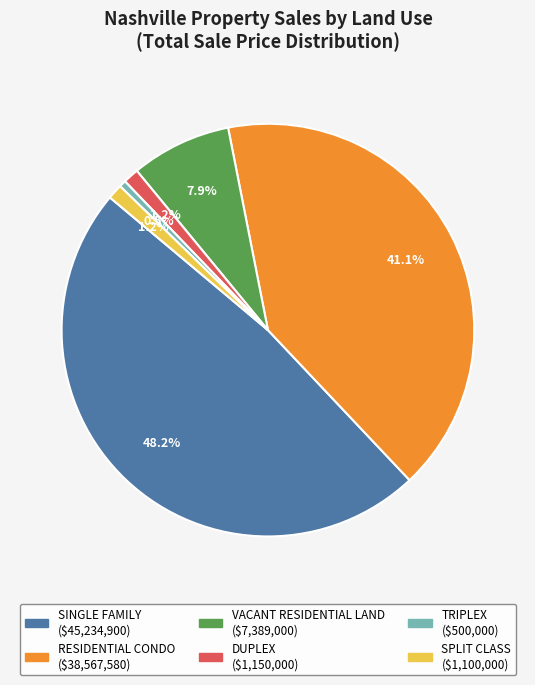

Which slice is the largest?

SINGLE FAMILY